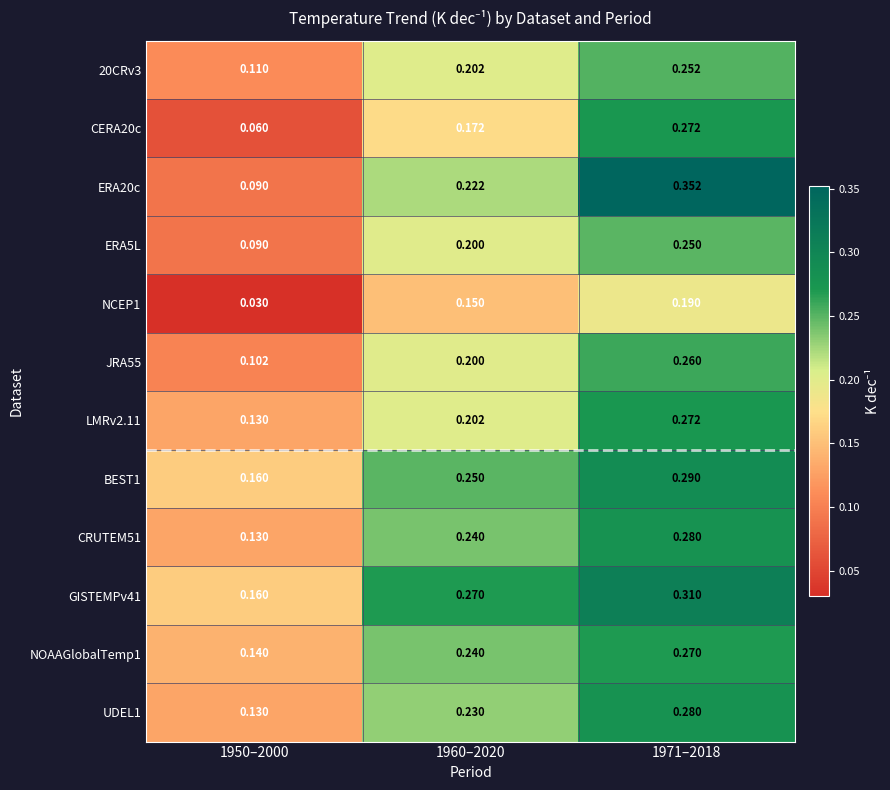

How many distinct data groups are displayed?

12